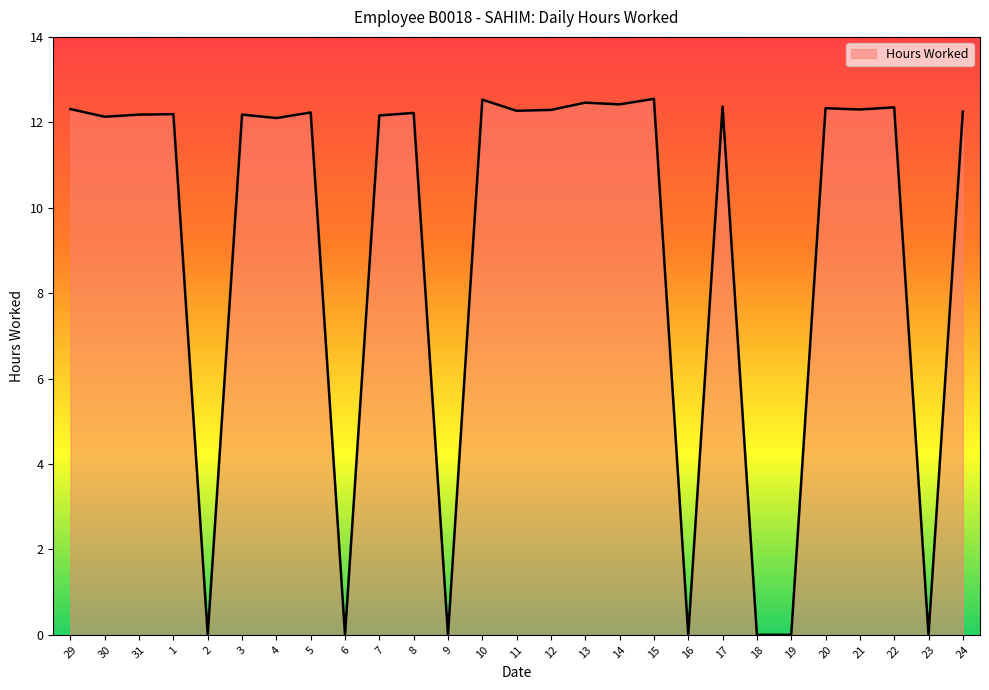

What is the difference between the second highest and minimum values?

12.5